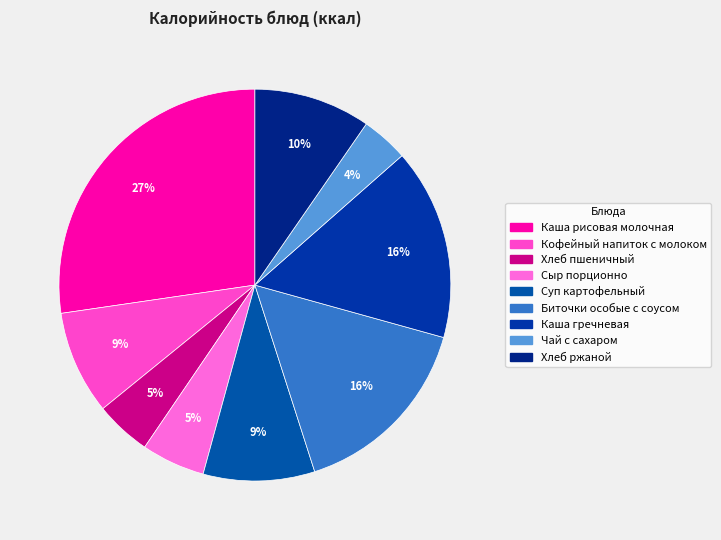

What percentage is NOT represented by Сыр порционно?

94.8%